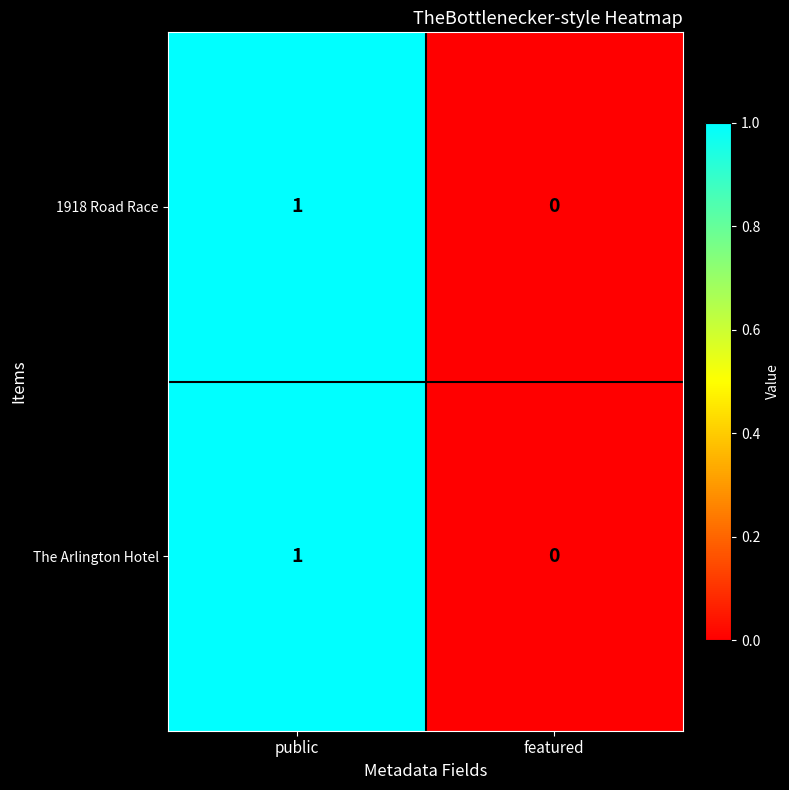

List the labels in order of 1918 Road Race value, largest first.

public, featured